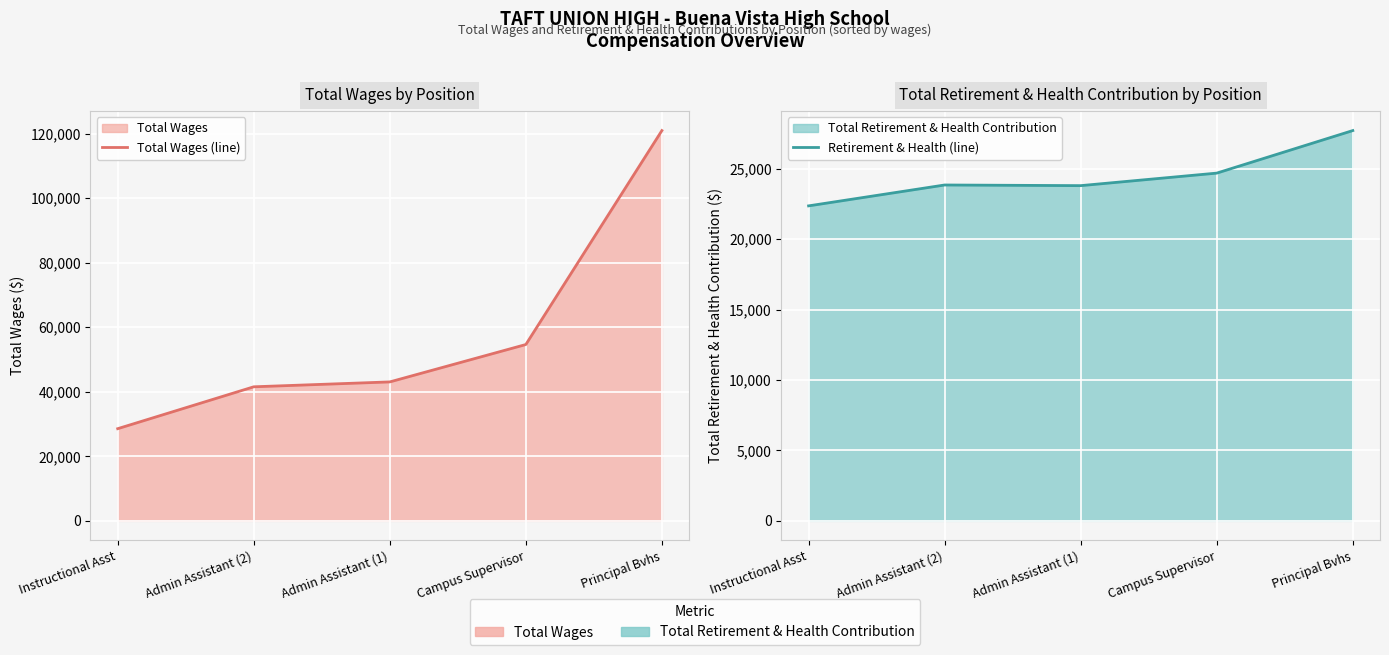

The Total Wages (line) series shows 73839 at Principal Bvhs. True or false?

False